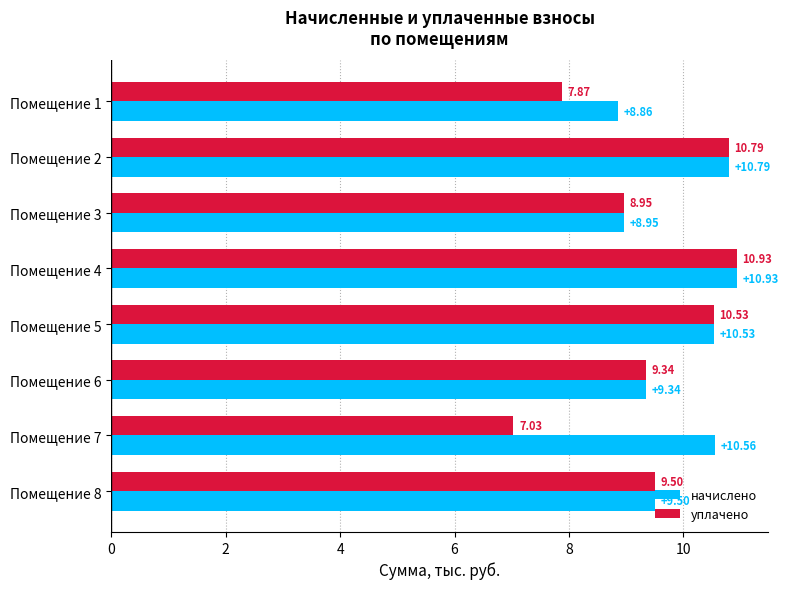

List the labels in order of начислено value, smallest first.

Помещение 1, Помещение 3, Помещение 6, Помещение 8, Помещение 5, Помещение 7, Помещение 2, Помещение 4